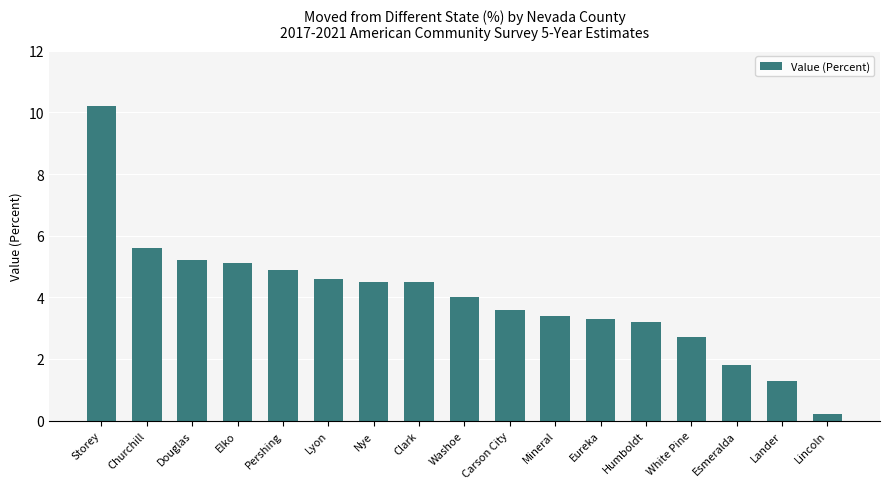

What is the ratio of the value at Eureka to the value at White Pine?

1.2